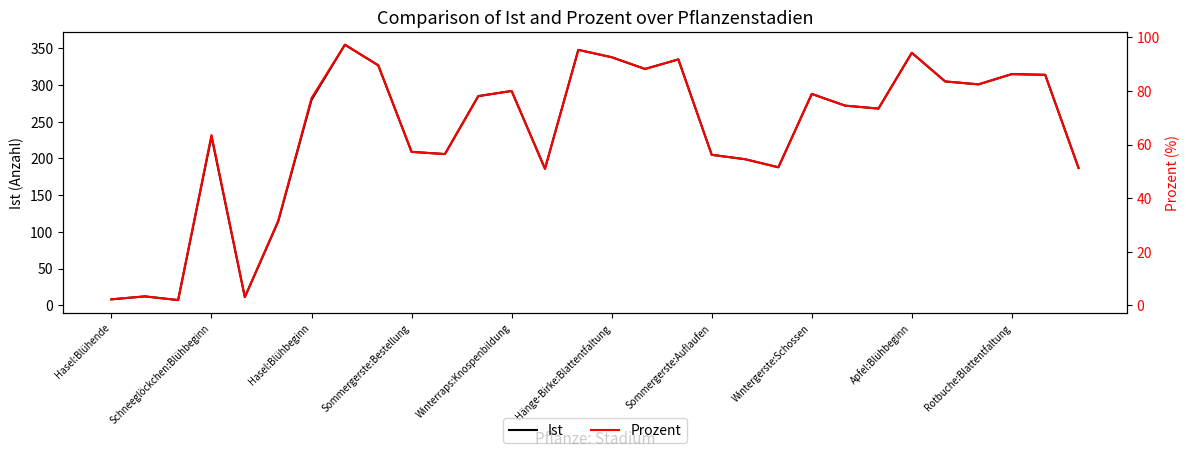

Which series has the largest total across all categories?

Ist